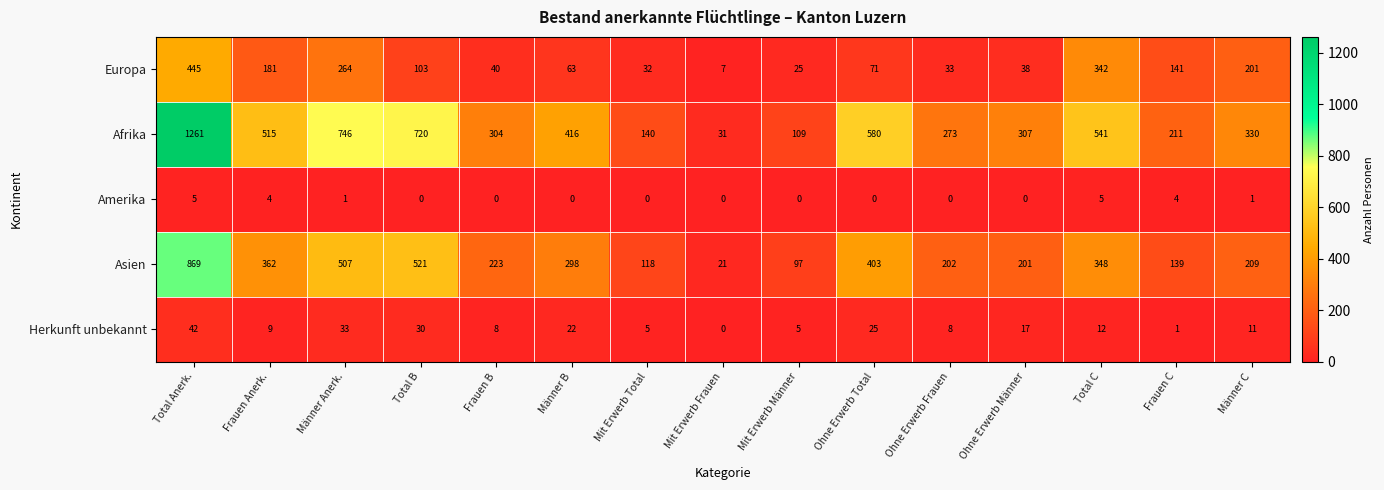

What is the approximate value of Herkunft unbekannt at Männer Anerk.?

33